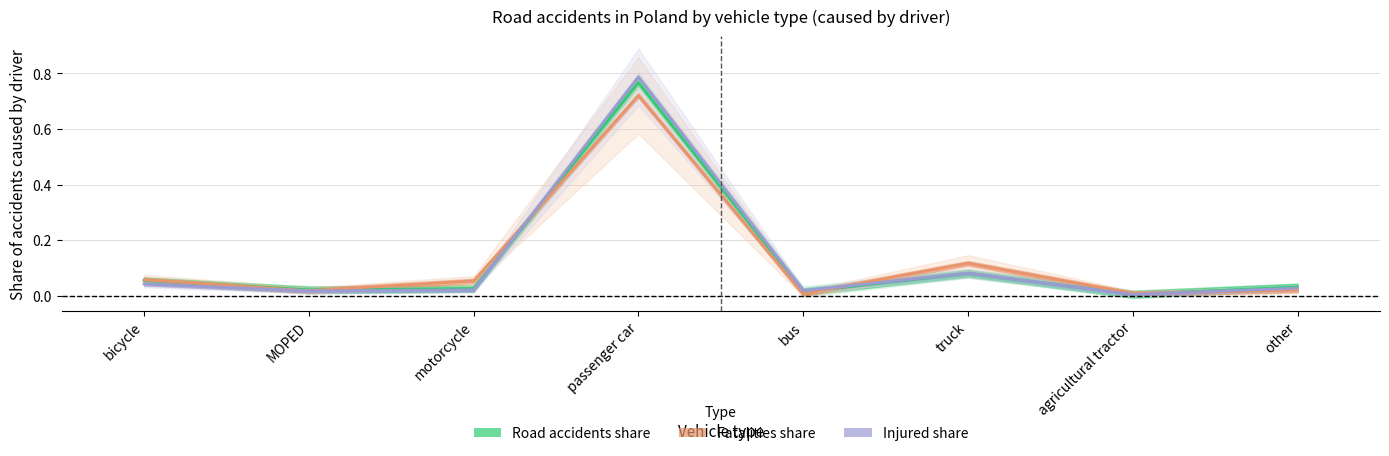

Which series ends up on top after the final intersection of Road accidents share and Injured share?

Road accidents share